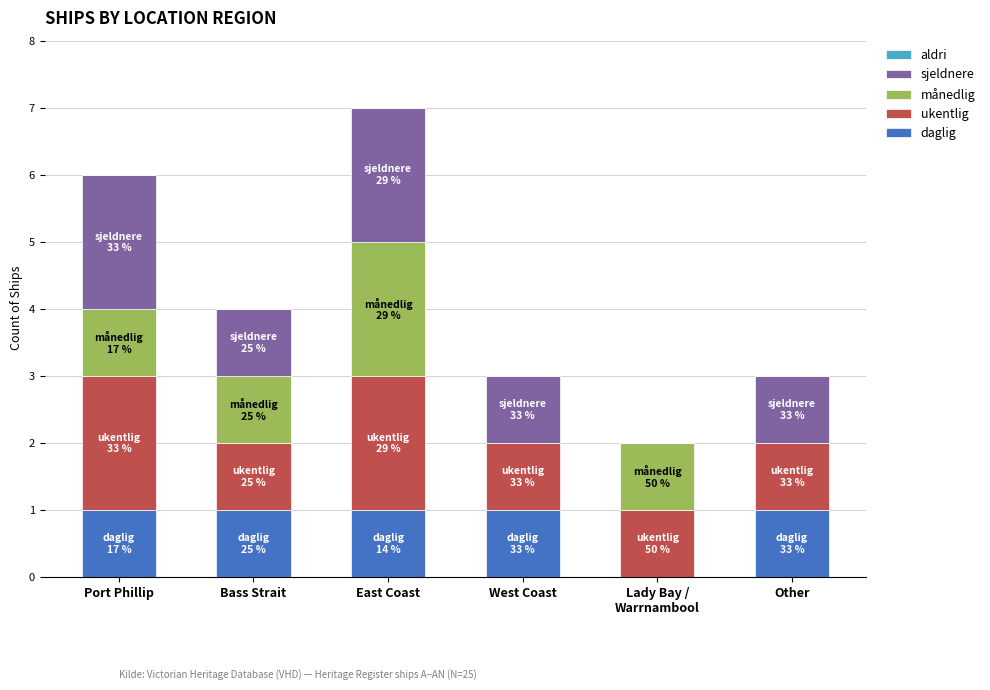

How many distinct data groups are displayed?

4